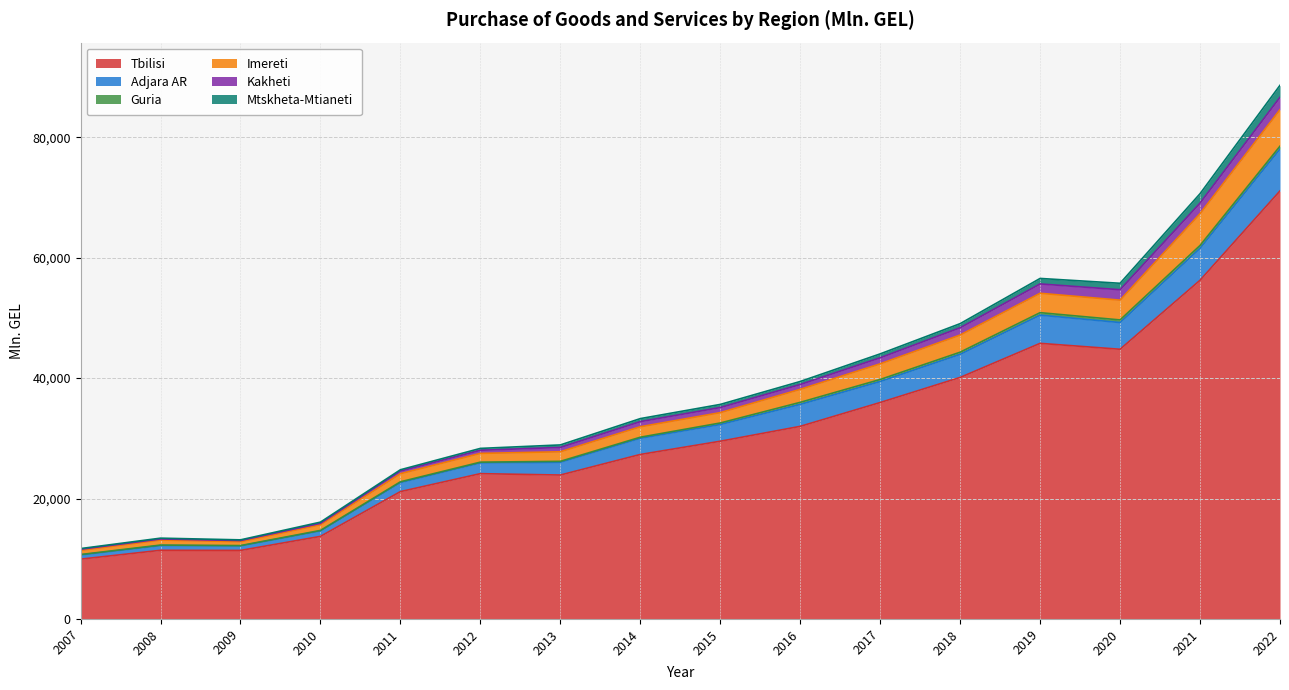

What is the value of the Tbilisi point at the 15th from the left?

56242.7